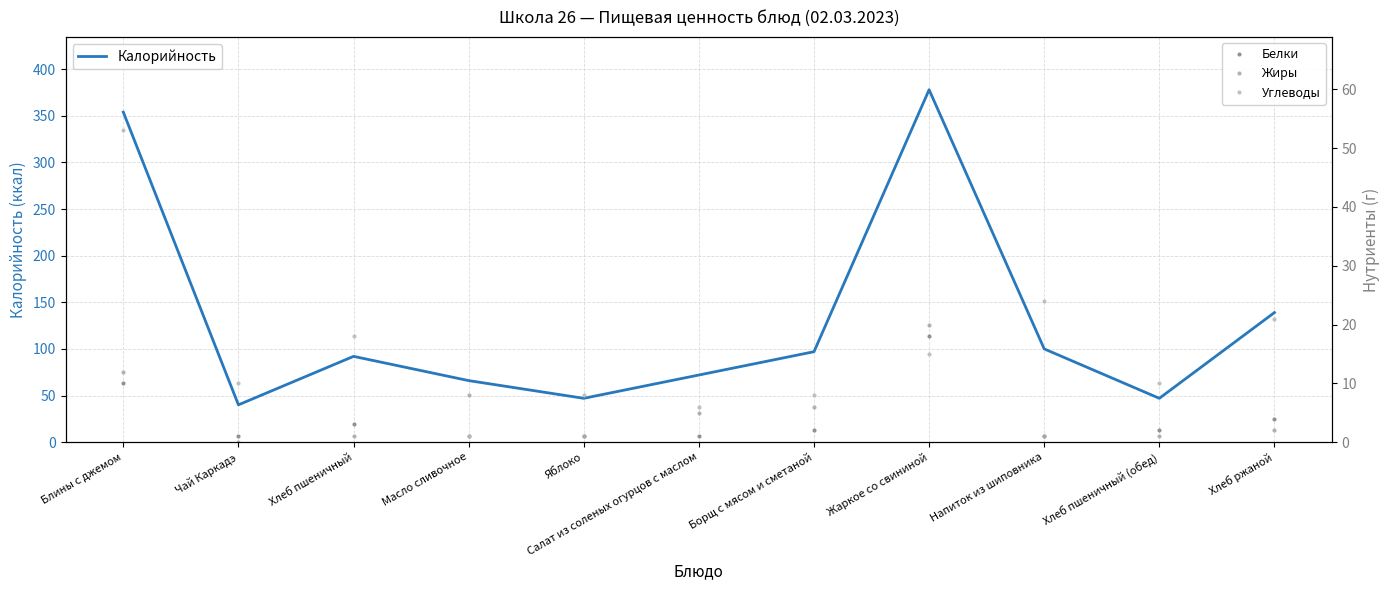

True or false: Углеводы and Калорийность intersect in this chart.

False